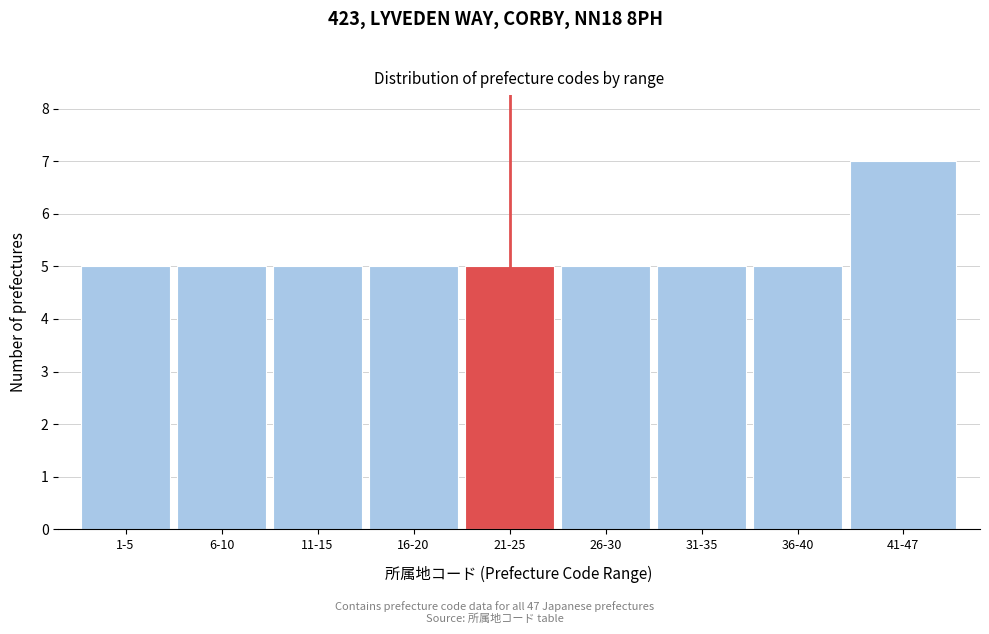

Reading left to right, transcribe all the data shown in this chart.

1-5=5	6-10=5	11-15=5	16-20=5	21-25=5	26-30=5	31-35=5	36-40=5	41-47=7